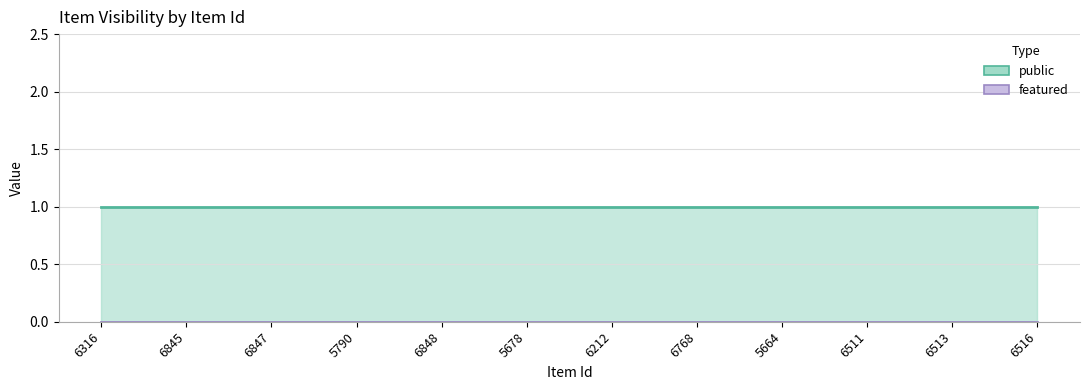

What is the label of the 7th point from the right?

5678